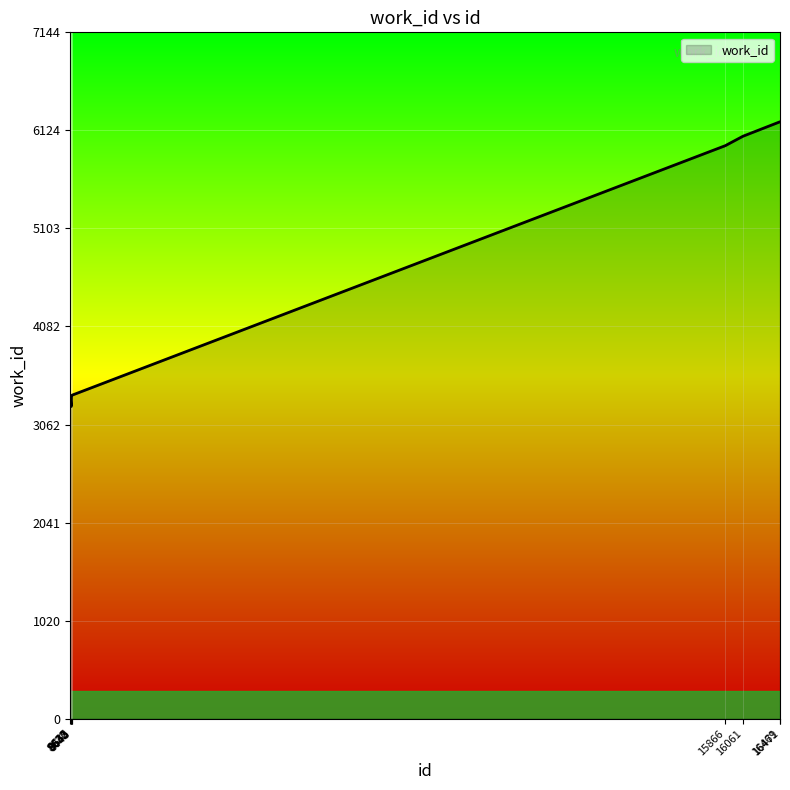

What is the smallest value displayed?

3250